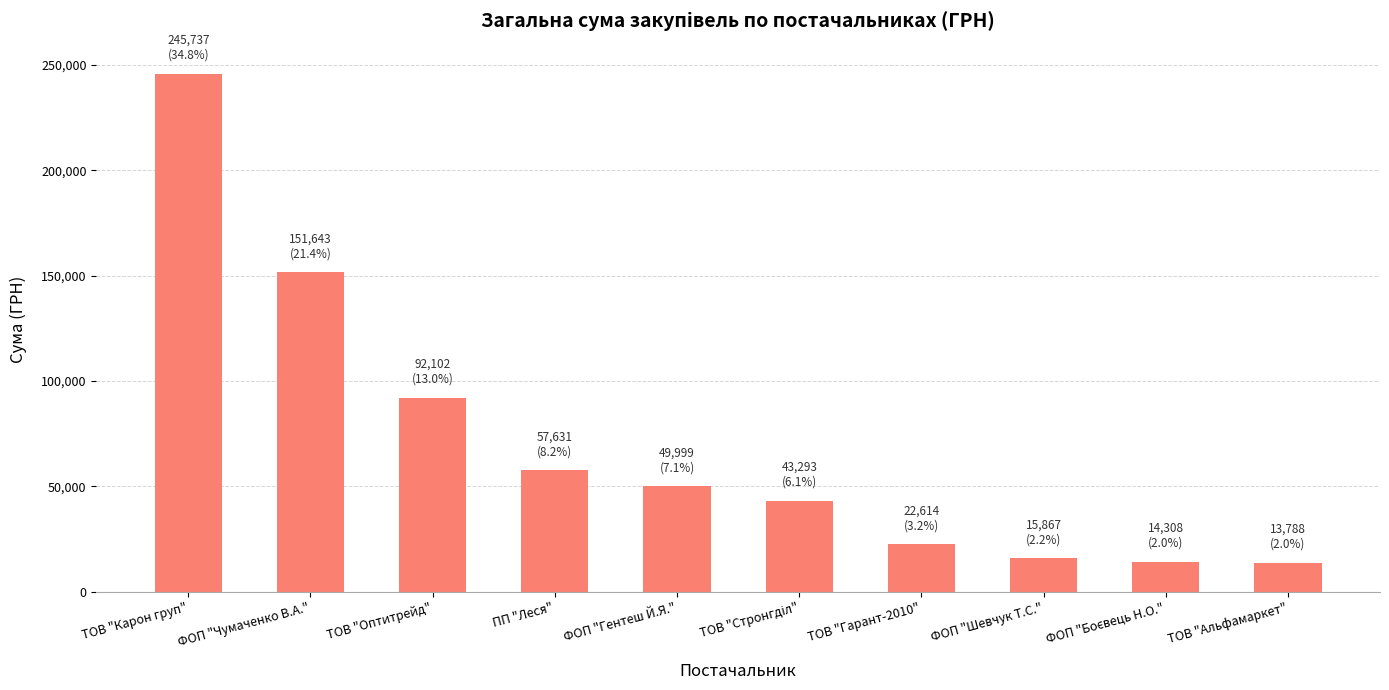

What is the value of the 2nd bar from the left?

151643.2